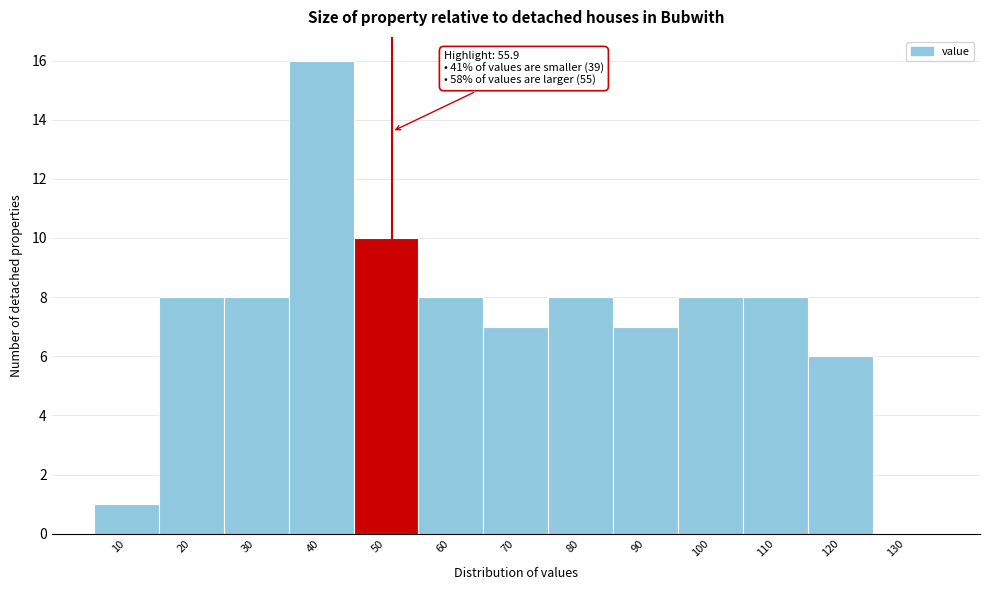

Reading left to right, list all the values displayed in this chart.

10=1	20=8	30=8	40=16	50=10	60=8	70=7	80=8	90=7	100=8	110=8	120=6	130=0